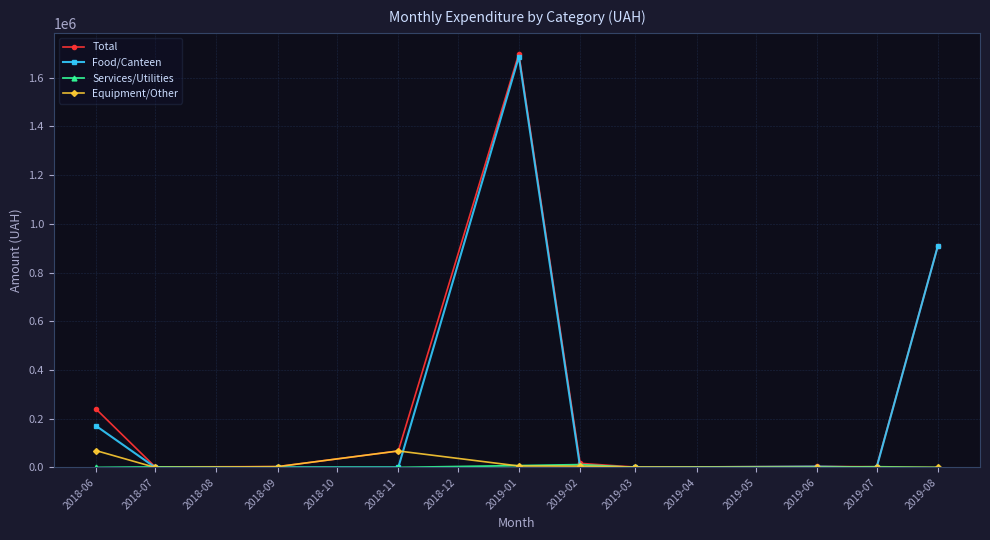

Where is Total nearest to the value 850271?

2019-08